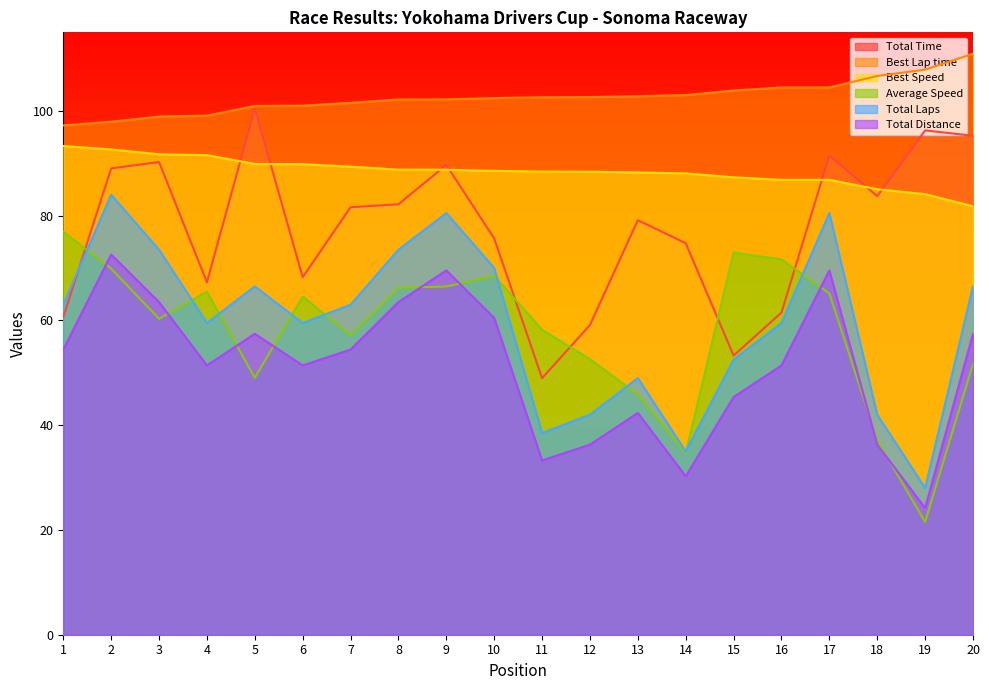

List the series in order of their peak value, highest first.

Best Lap time, Total Time, Best Speed, Total Laps, Average Speed, Total Distance